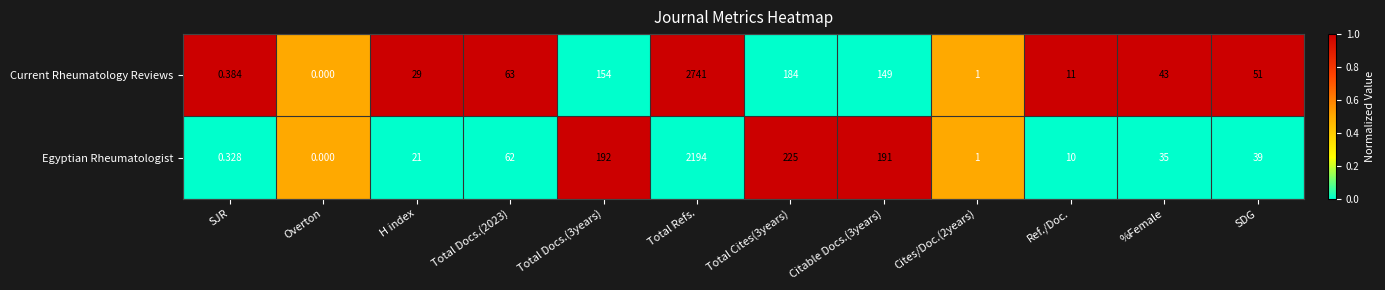

At which category is the sum across all series the highest?

Total Refs.